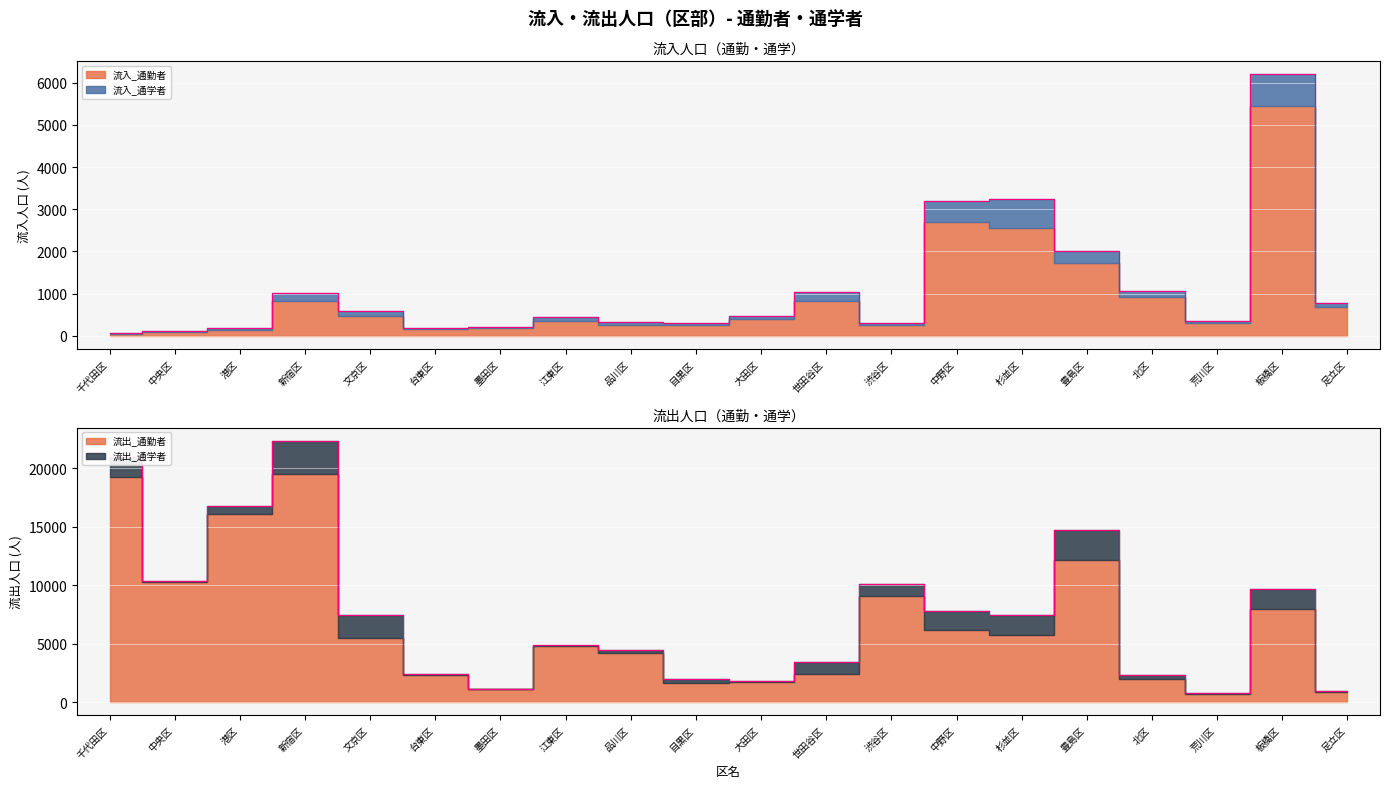

How many distinct data groups are displayed?

2